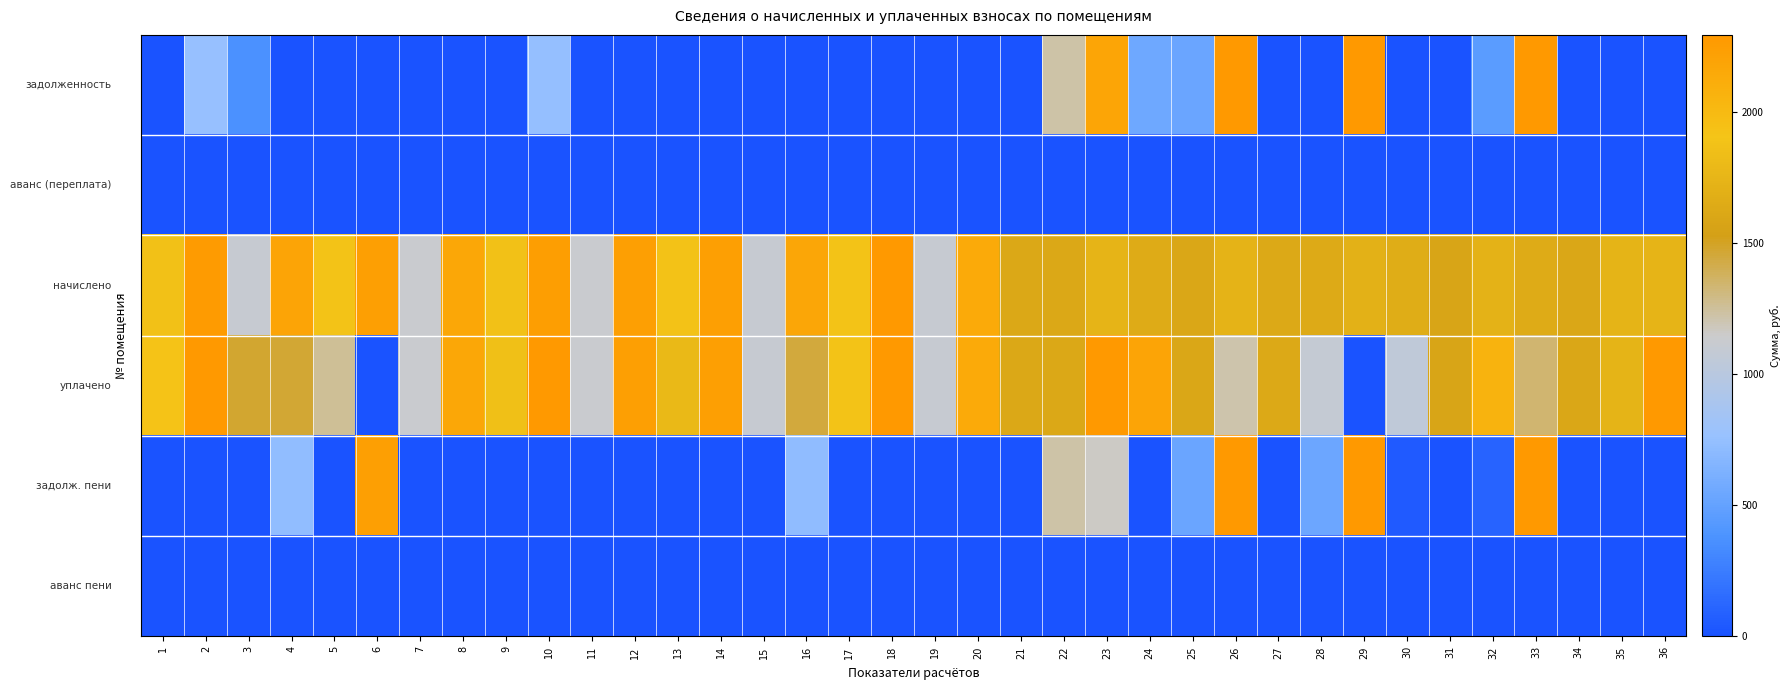

At which category does the chart reach its minimum across all series?

5